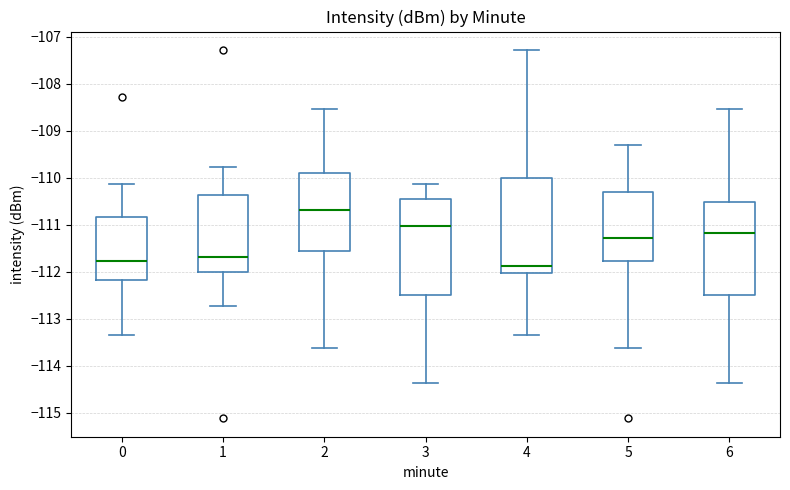

Where does the median line of the box at x = 6 sit on the y-axis? The values are not printed on the chart, so give them approximately, as read against the axis.

-111.2